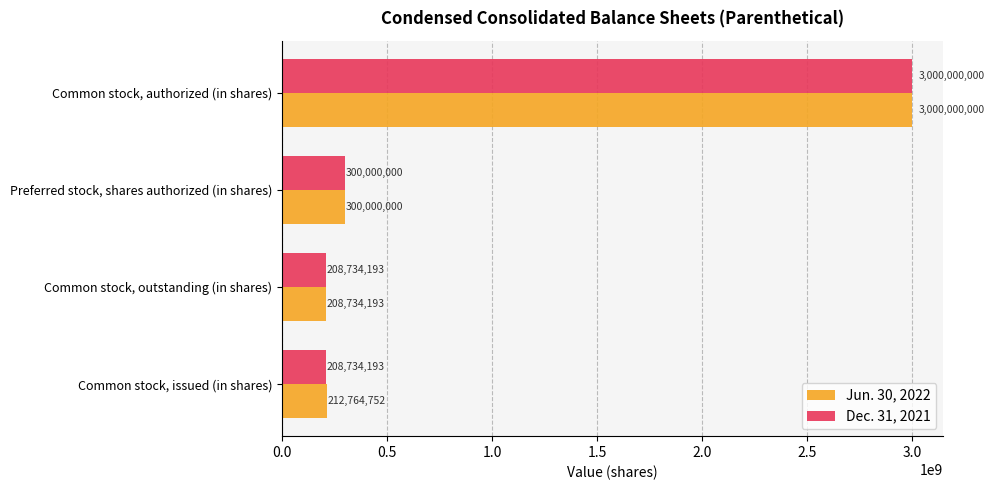

At how many categories does at least one series exceed 1941654389?

1